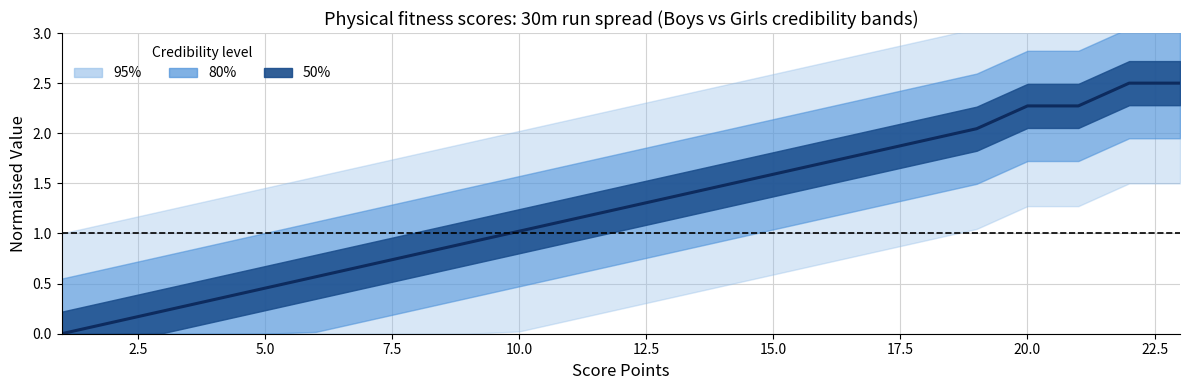

Count the number of values greater than 1.

14